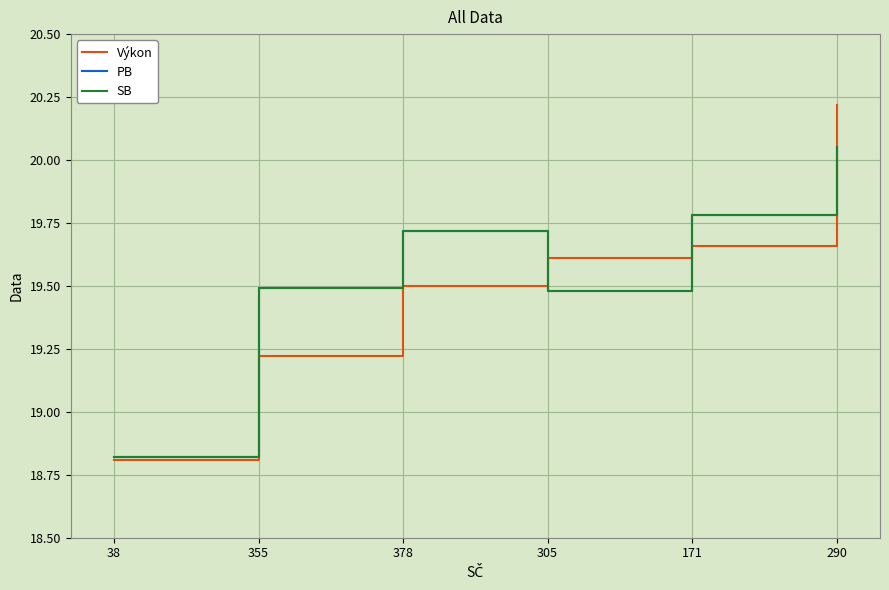

Which category has the highest value across all series?

290